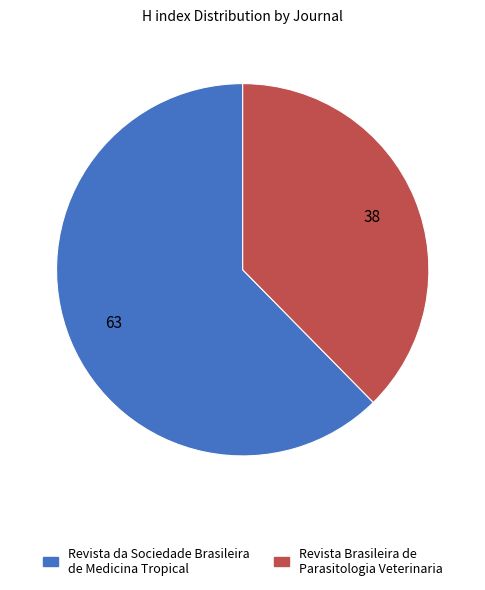

Which category accounts for the majority?

Revista da Sociedade Brasileira de Medicina Tropical